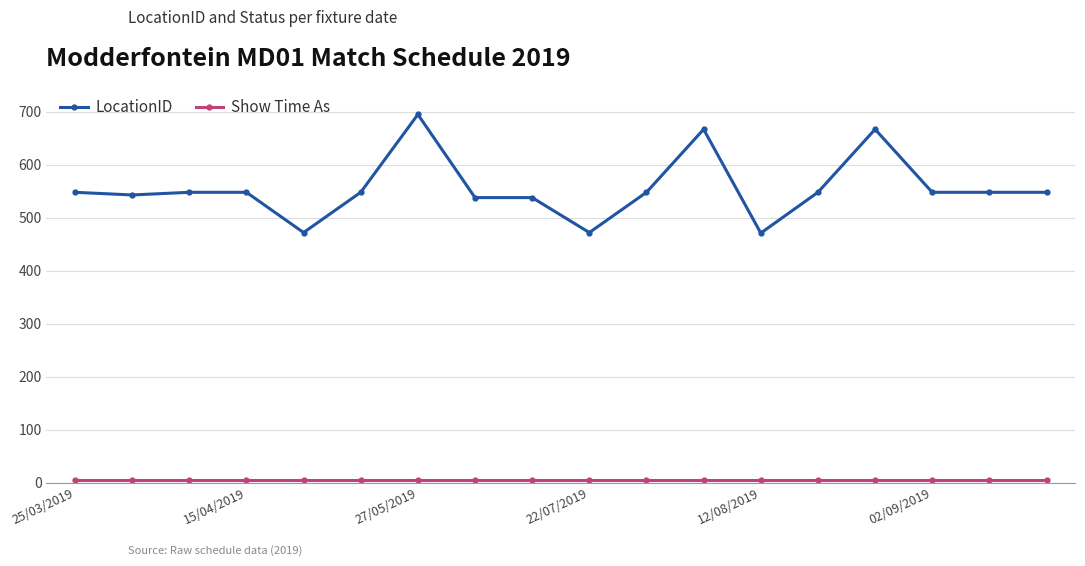

Which series has the largest total across all categories?

LocationID